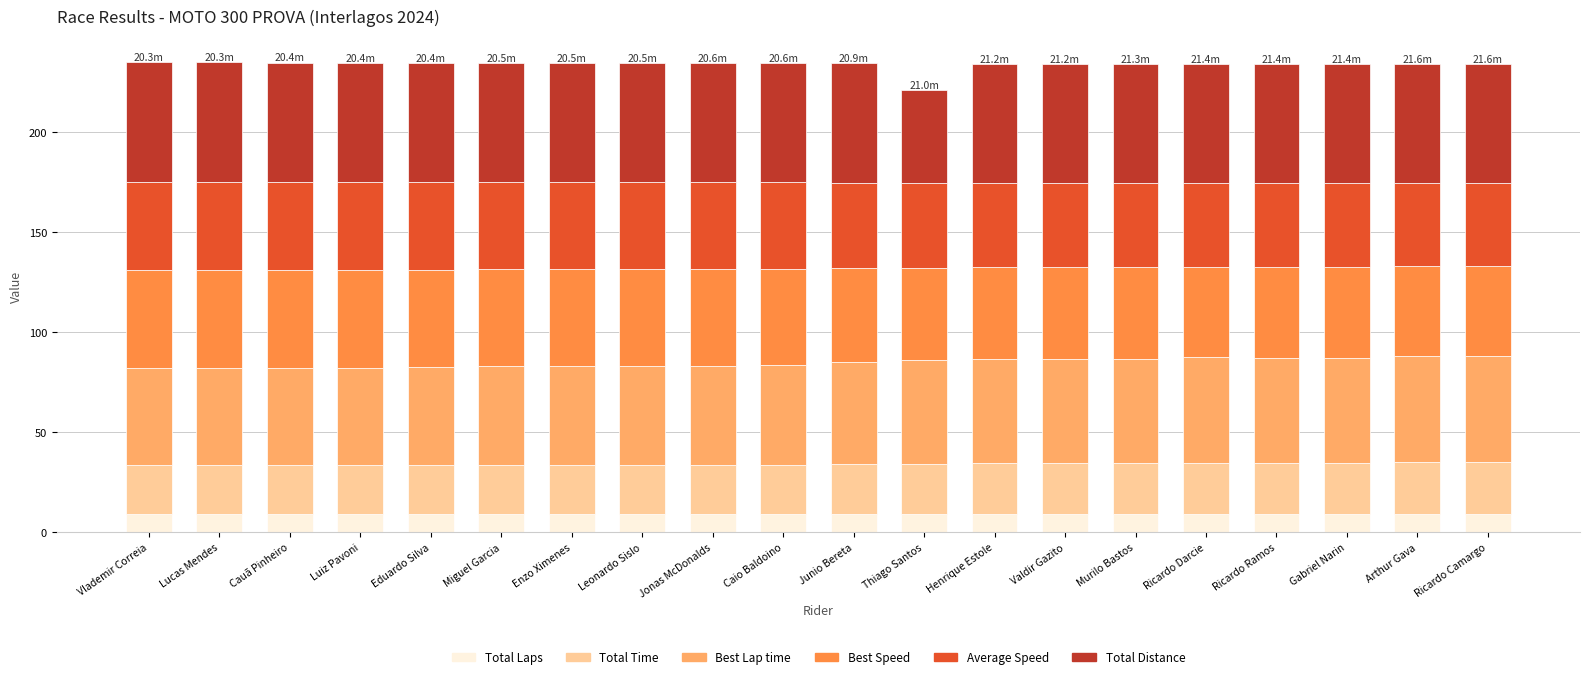

What is the lowest value of the Total Laps series?

9.0